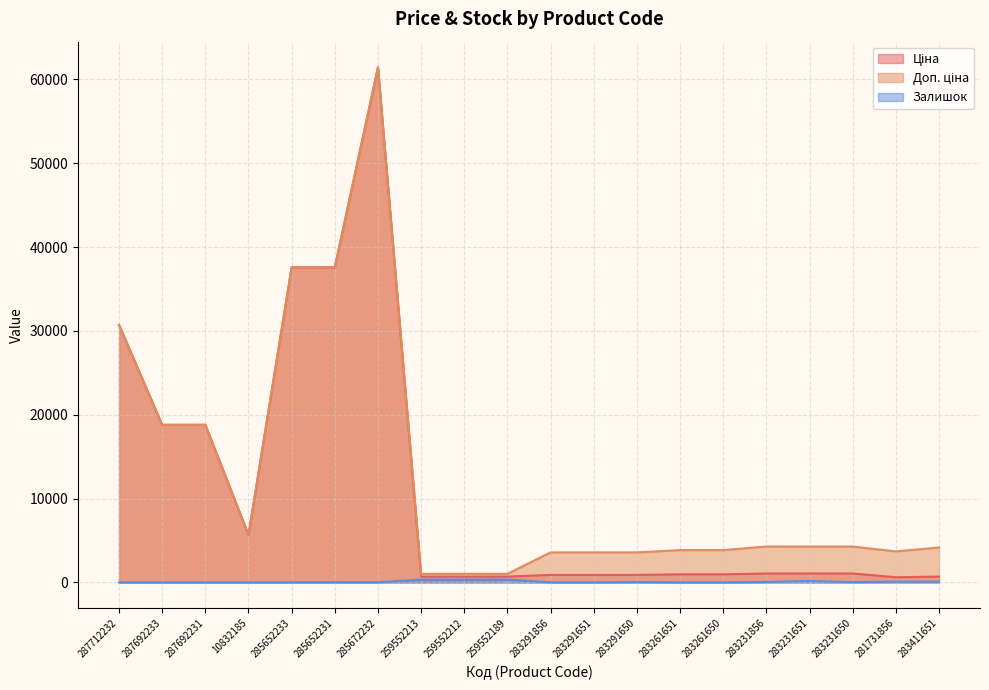

How many interior local peaks does the Ціна series have?

1